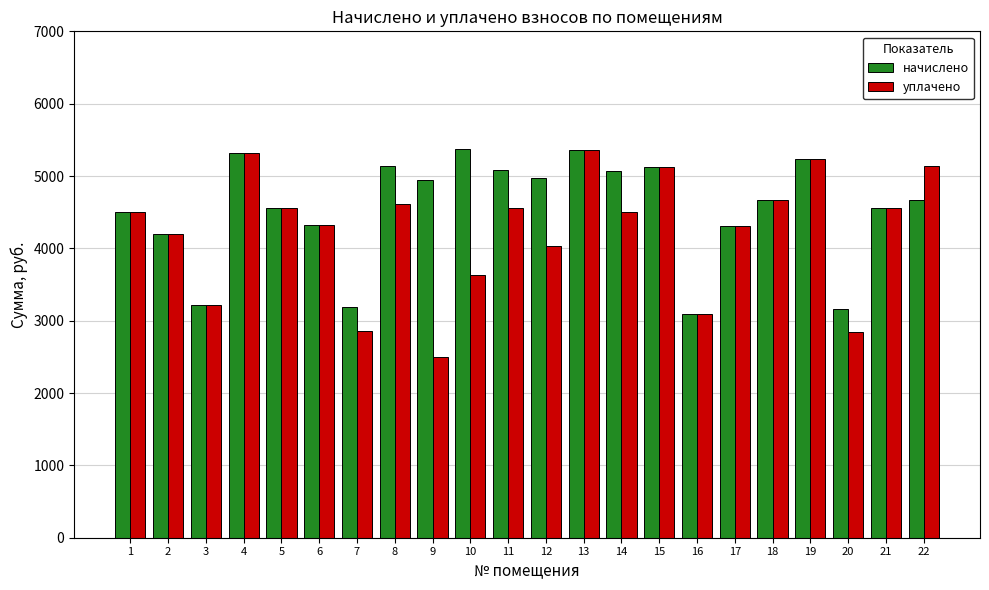

At how many categories does at least one series exceed 3354?

18